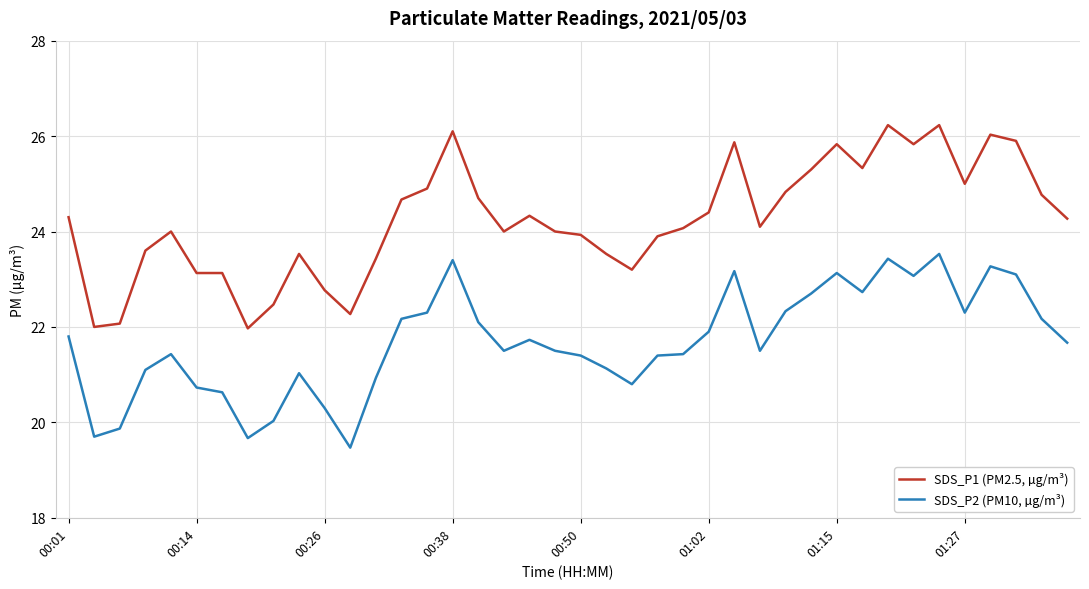

Which series has the largest range (max minus min)?

SDS_P1 (PM2.5, µg/m³)